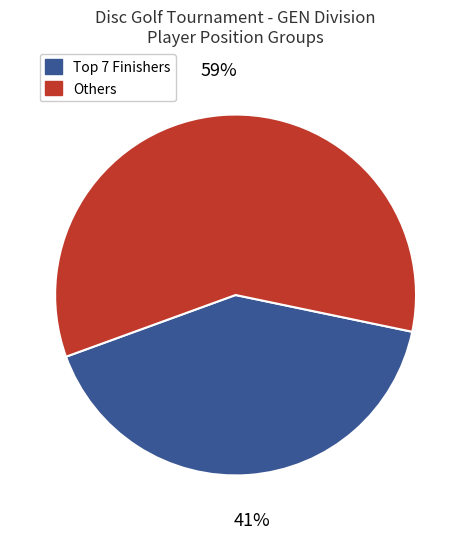

To the nearest percent, what is the average slice percentage?

50%